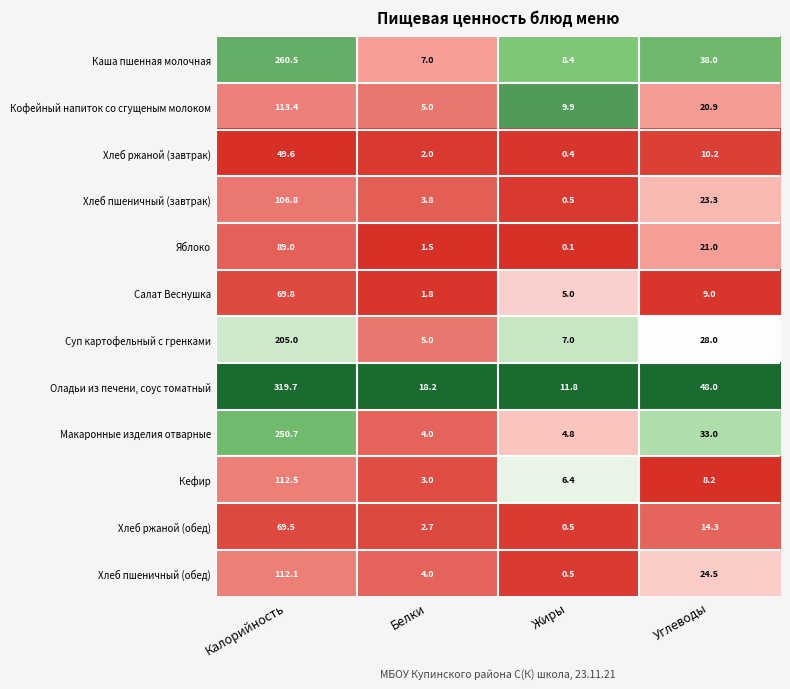

At how many categories does at least one series exceed 0?

4